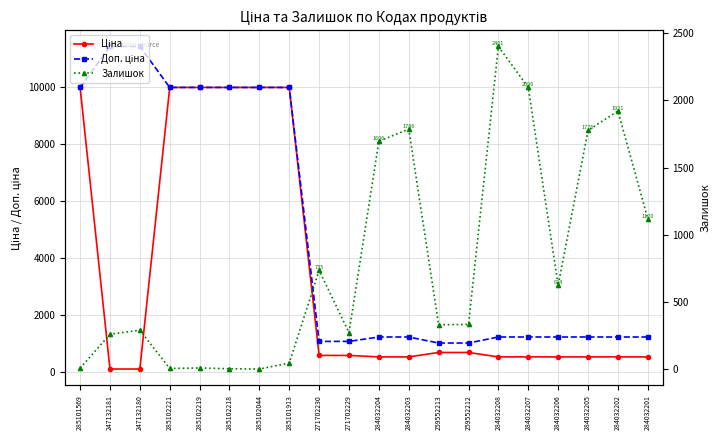

Reading left to right, what are all the values shown in this chart?

Ціна: 285101569=9975.0	247132181=114.1	247132180=114.1	285102221=9975.0	285102219=9975.0	285102218=9975.0	285102044=9975.0	285101913=9975.0	271702230=589.9	271702229=589.9	284032204=539.0	284032203=539.0	259552213=693.7	259552212=693.7	284032208=539.0	284032207=539.0	284032206=539.0	284032205=539.0	284032202=539.0	284032201=539.0
Доп. ціна: 285101569=9975.0	247132181=11410.0	247132180=11410.0	285102221=9975.0	285102219=9975.0	285102218=9975.0	285102044=9975.0	285101913=9975.0	271702230=1081.7	271702229=1081.7	284032204=1235.4	284032203=1235.4	259552213=1024.6	259552212=1024.6	284032208=1235.4	284032207=1235.4	284032206=1235.4	284032205=1235.4	284032202=1235.4	284032201=1235.4
Залишок: 285101569=7.0	247132181=260.0	247132180=290.0	285102221=5.0	285102219=9.0	285102218=3.0	285102044=1.0	285101913=45.0	271702230=735.0	271702229=272.0	284032204=1696.0	284032203=1786.0	259552213=330.0	259552212=333.0	284032208=2401.0	284032207=2096.0	284032206=624.0	284032205=1776.0	284032202=1921.0	284032201=1120.0